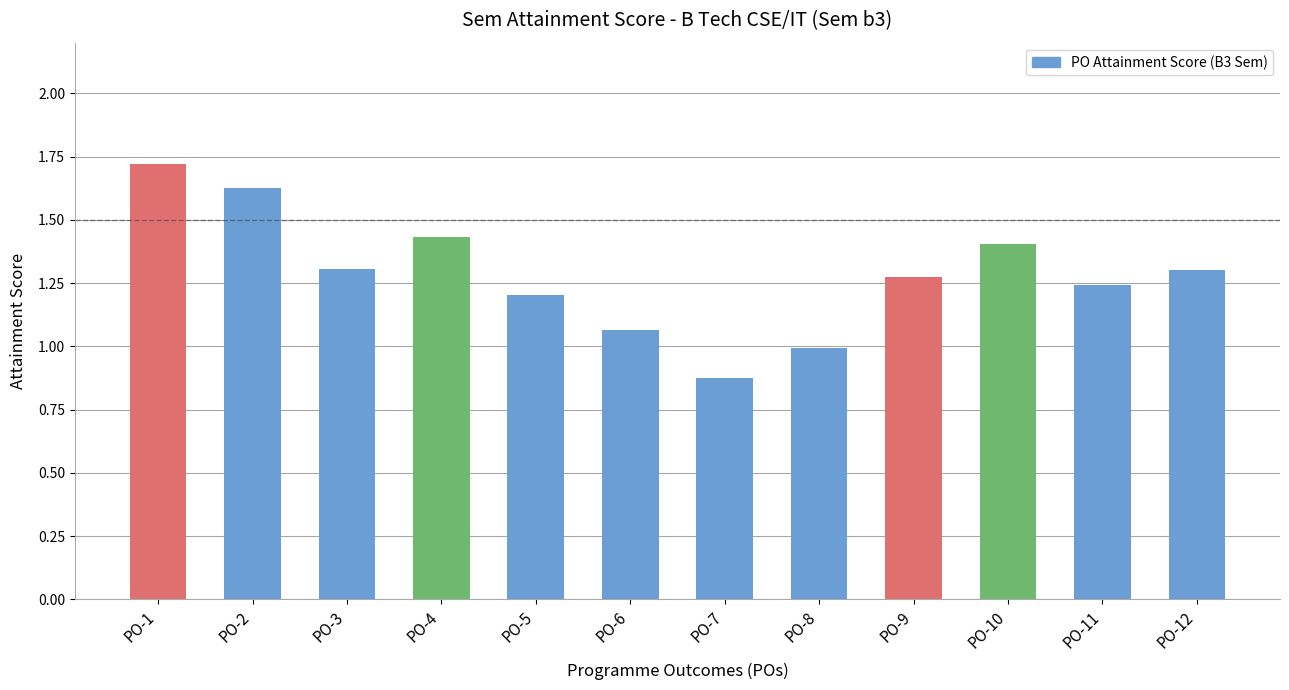

What is the difference between the maximum and second lowest values?

0.7